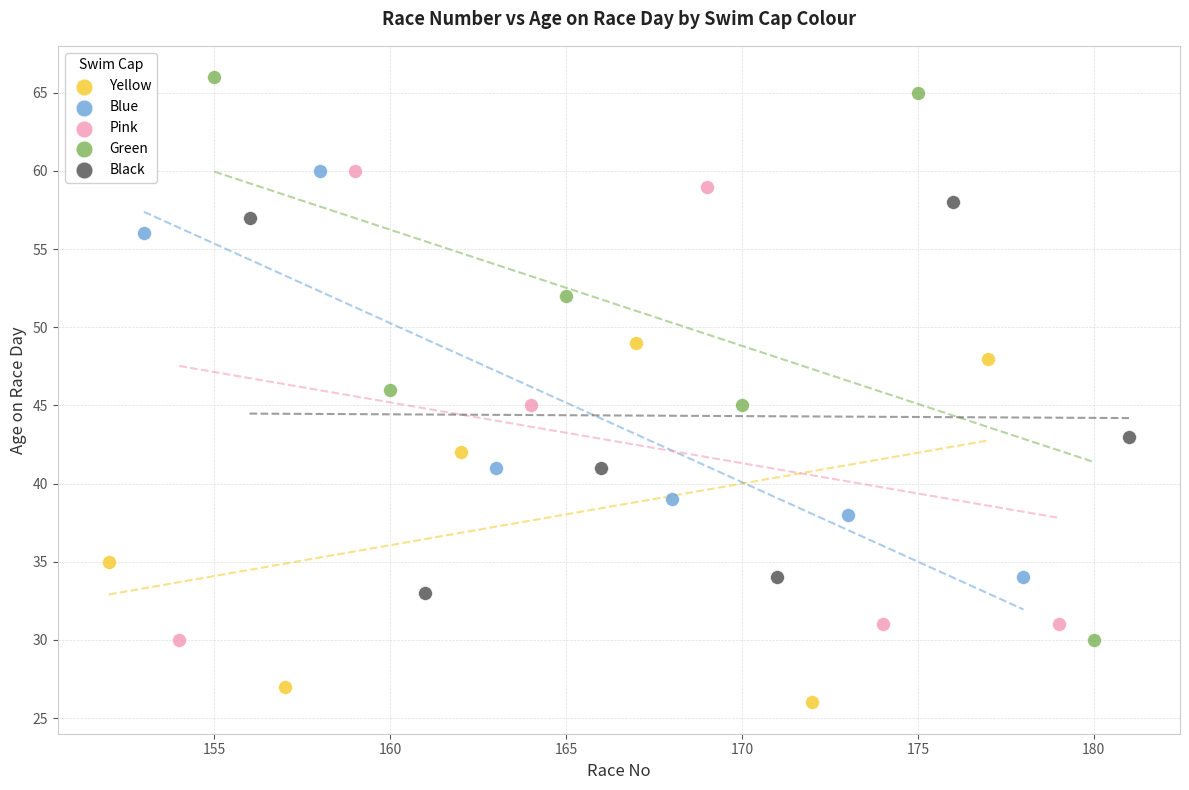

Which series contains the lowest Y value?

Yellow